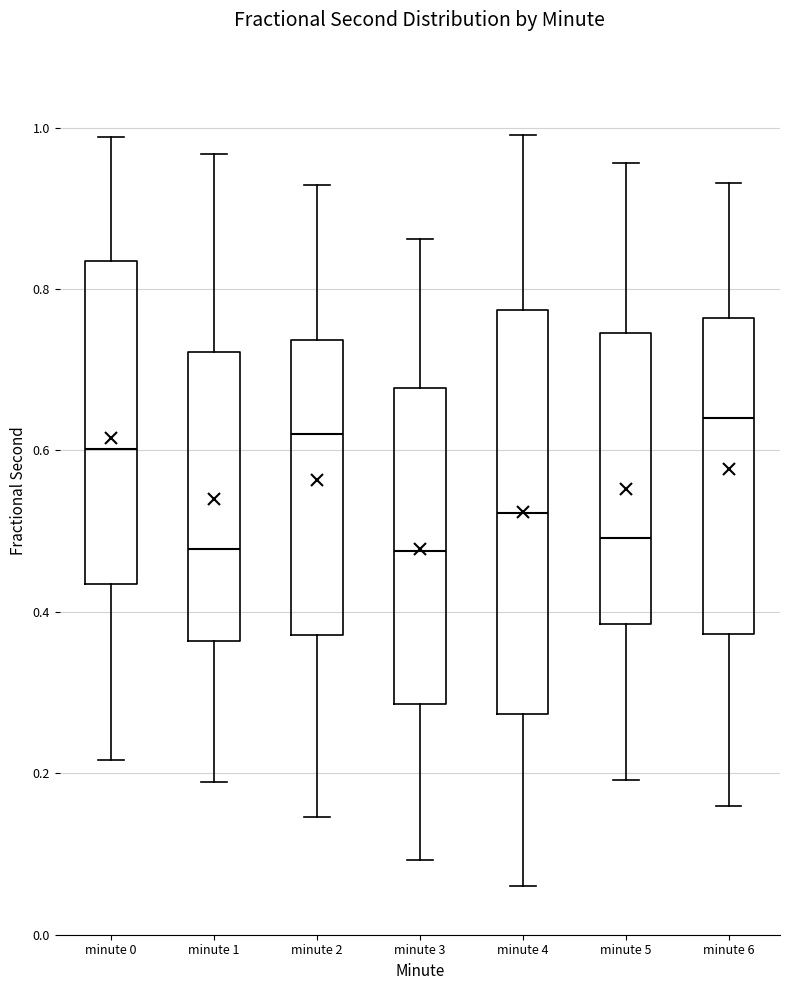

Reading left to right, read every box against the y-axis: the position of its median line, the range the box covers, and the ends of its whiskers. The values are not printed on the chart, so give them approximately, as read against the axis.

minute 0: median 0.60, box 0.44 to 0.84, whiskers 0.22 to 0.98
minute 1: median 0.48, box 0.36 to 0.72, whiskers 0.18 to 0.96
minute 2: median 0.62, box 0.38 to 0.74, whiskers 0.14 to 0.92
minute 3: median 0.48, box 0.28 to 0.68, whiskers 0.10 to 0.86
minute 4: median 0.52, box 0.28 to 0.78, whiskers 0.06 to 1.00
minute 5: median 0.50, box 0.38 to 0.74, whiskers 0.20 to 0.96
minute 6: median 0.64, box 0.38 to 0.76, whiskers 0.16 to 0.94